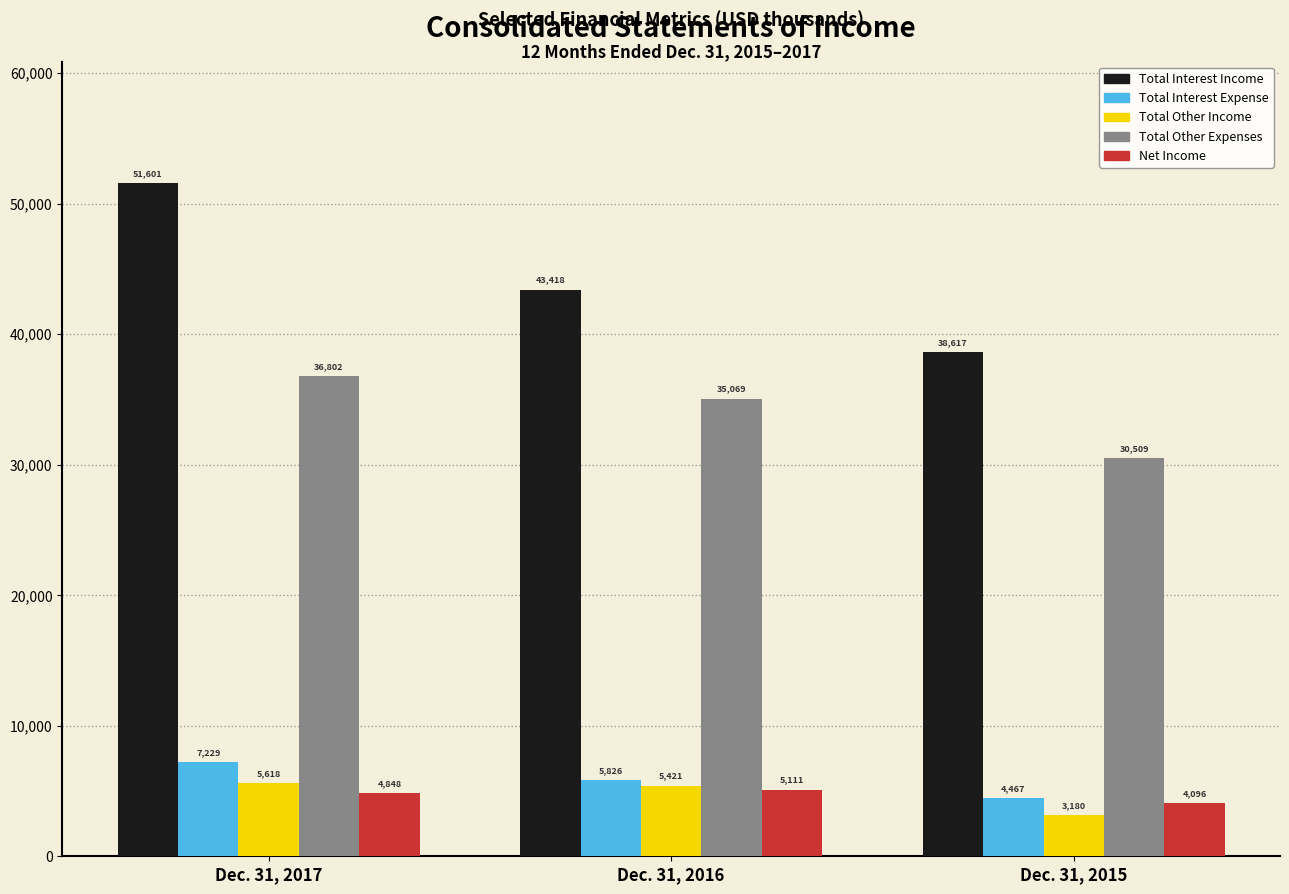

Reading left to right, transcribe all the data shown in this chart.

Total Interest Income: 51601	43418	38617
Total Interest Expense: 7229	5826	4467
Total Other Income: 5618	5421	3180
Total Other Expenses: 36802	35069	30509
Net Income: 4848	5111	4096